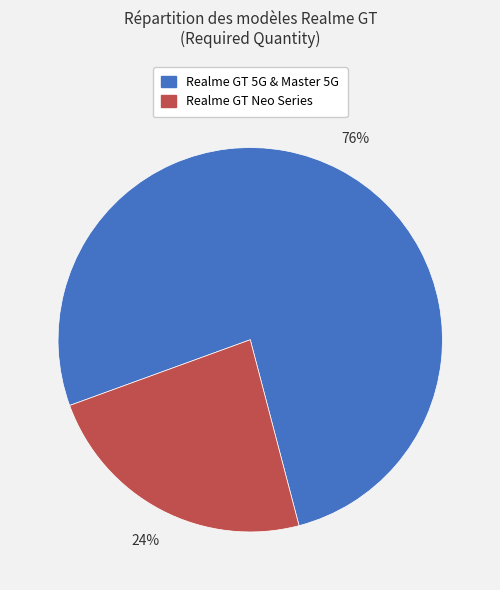

To the nearest percent, what is the average slice percentage?

50%